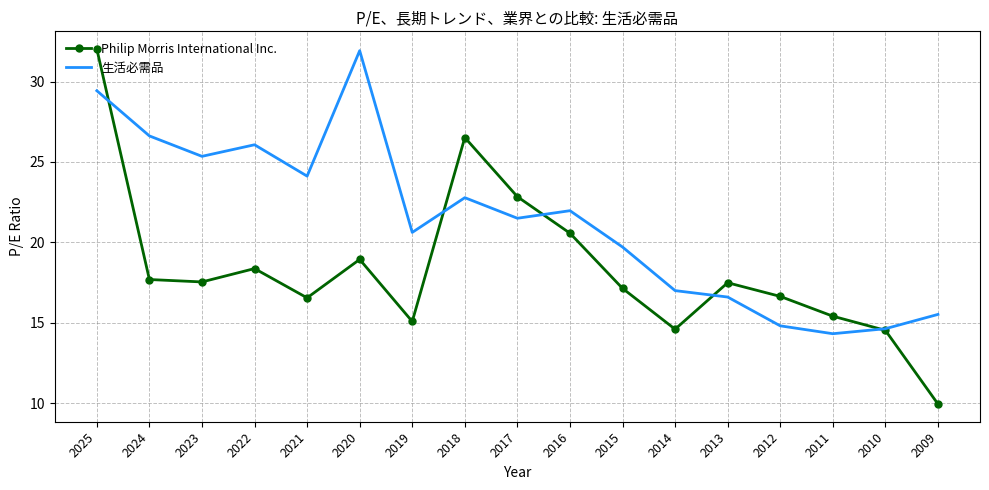

What is the total value across all series at 2016?

42.5